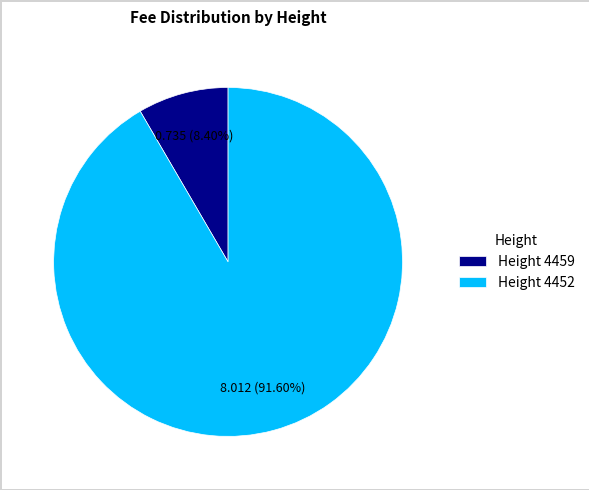

Which category has the biggest portion of the pie?

Height 4452